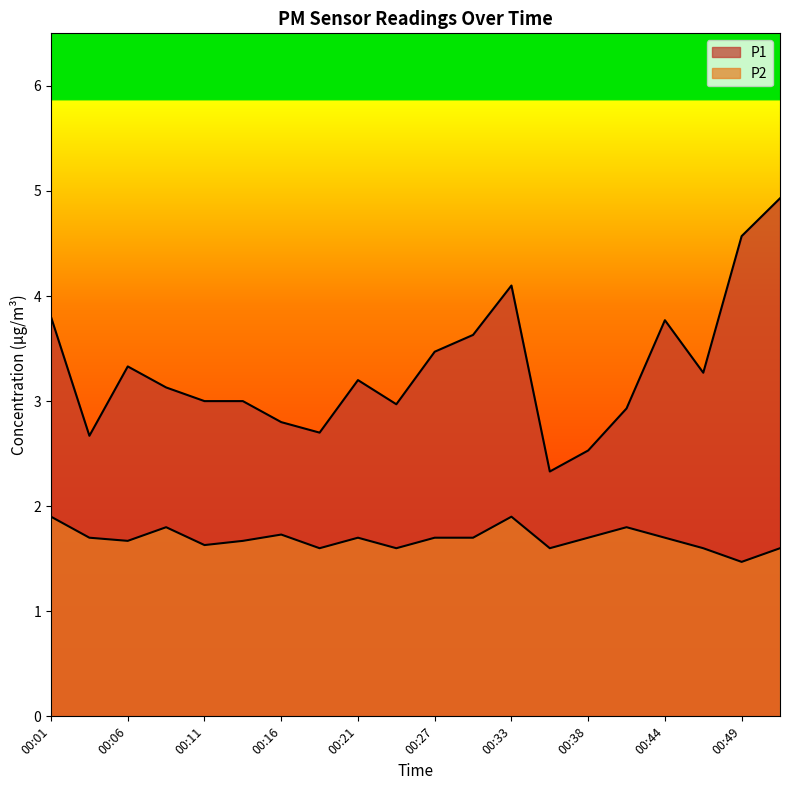

Count the number of data series in this chart.

2